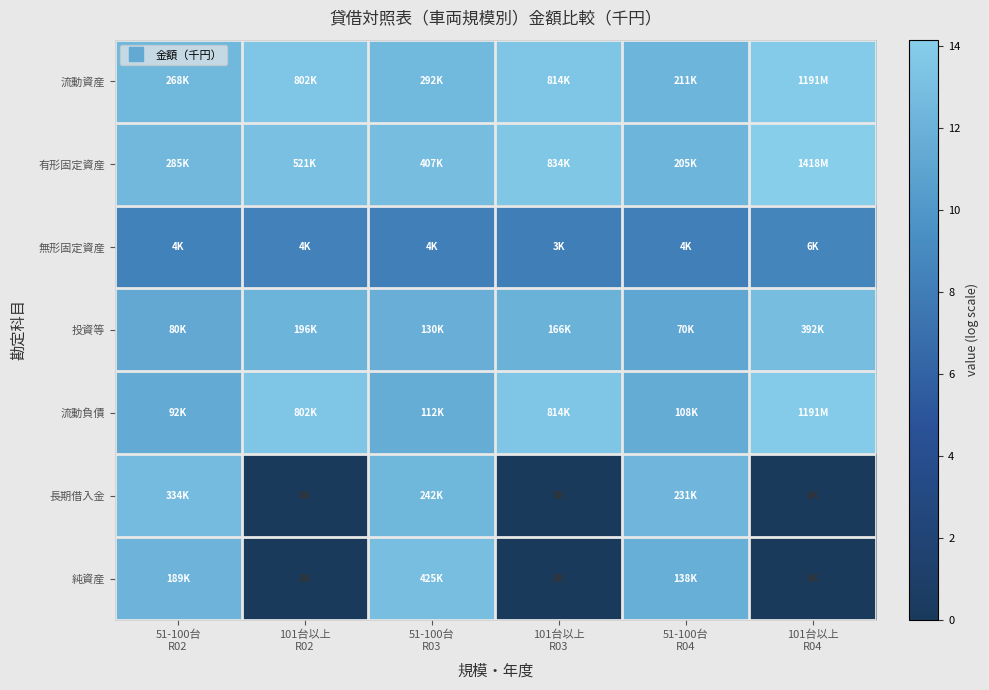

How many categories are shown in the chart?

6